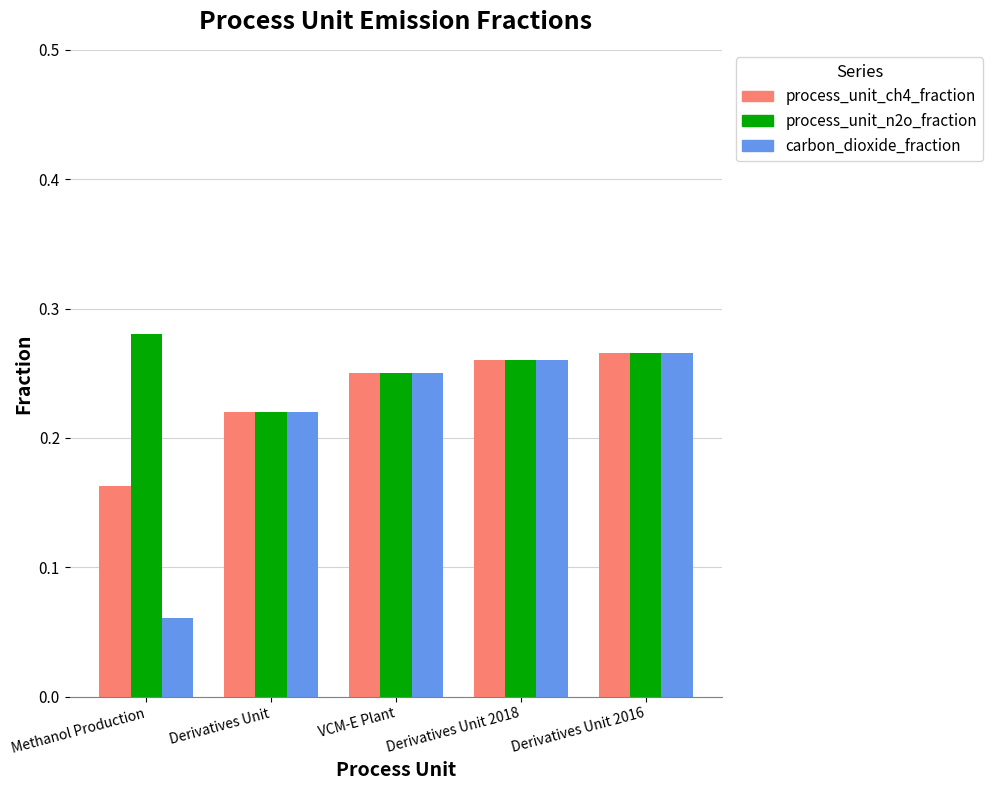

What is the label of the 2nd bar from the left?

Derivatives Unit